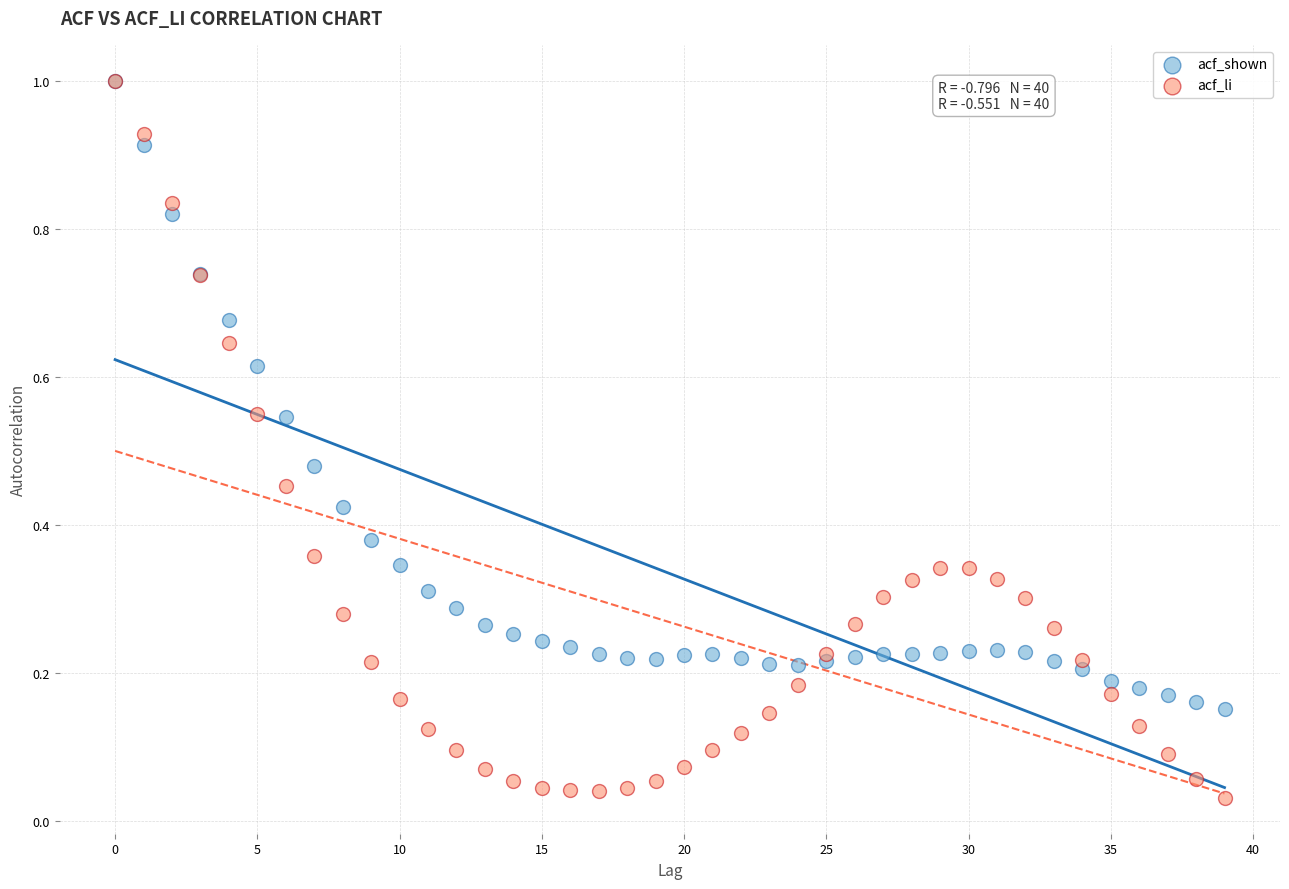

What are all the series names shown in the legend?

acf_shown, acf_li